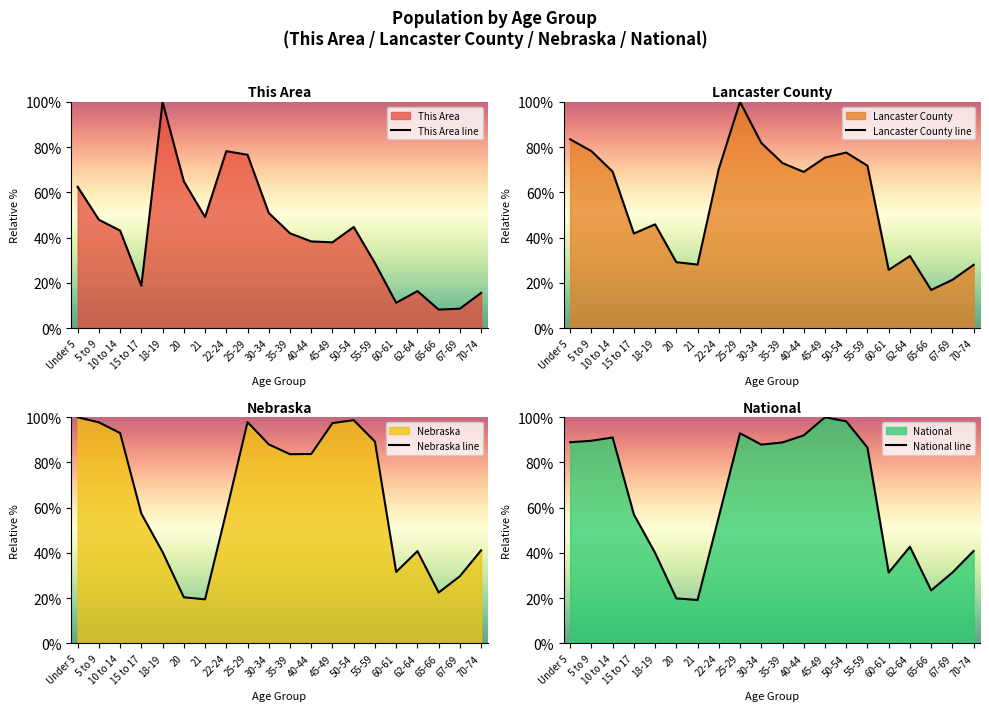

How many series are shown in this chart?

4